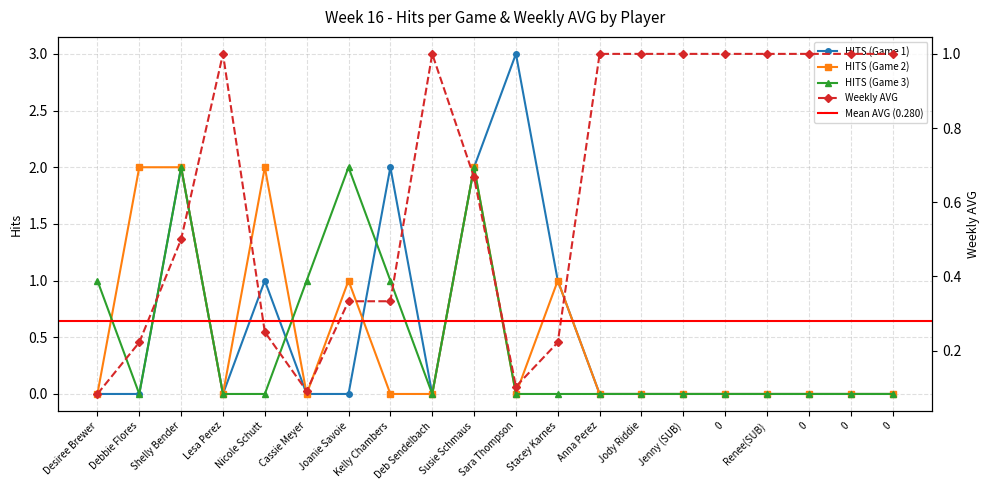

What is the difference between the maximum and minimum values in the HITS (Game 2) series?

2